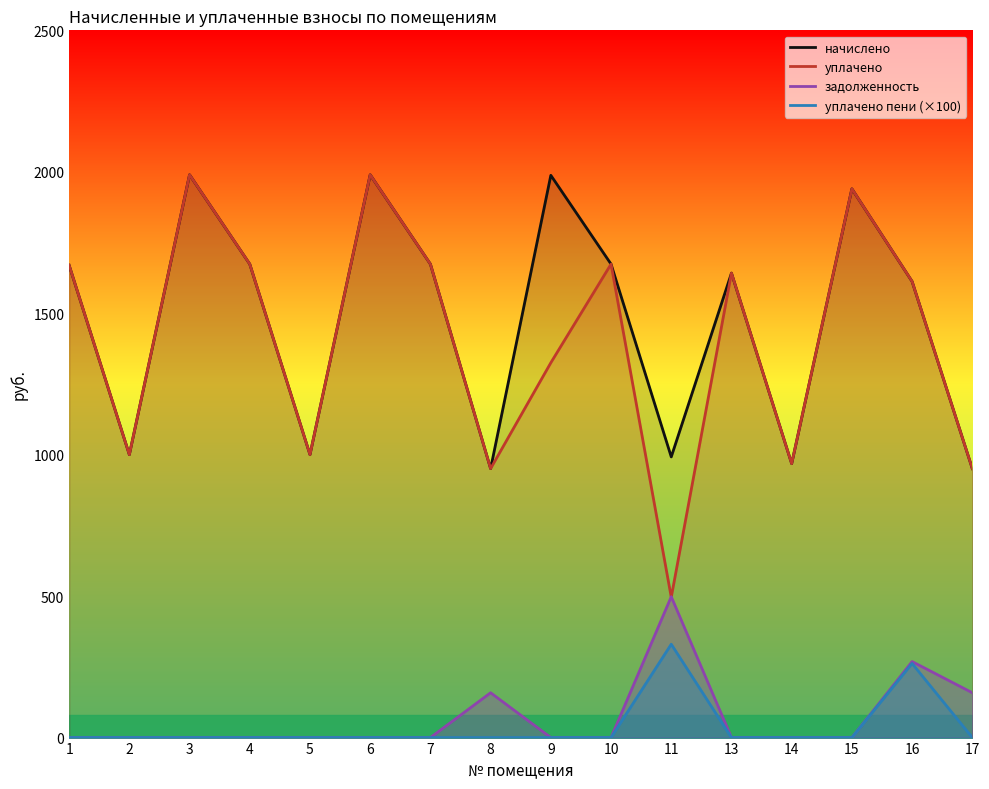

How many lines are shown in the chart?

4